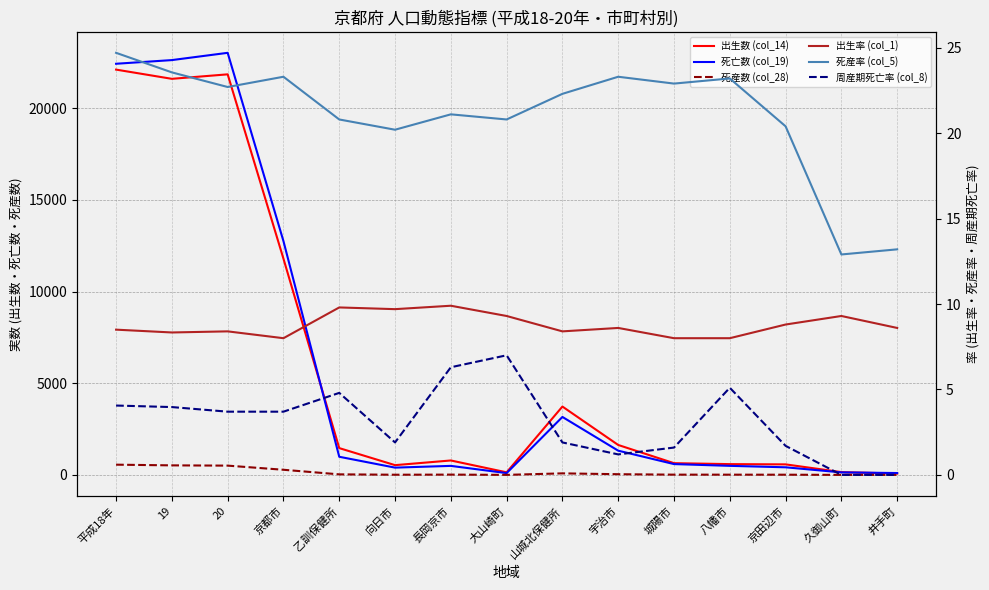

What is the difference between the maximum and minimum values in the 死産数 (col_28) series?

558.0